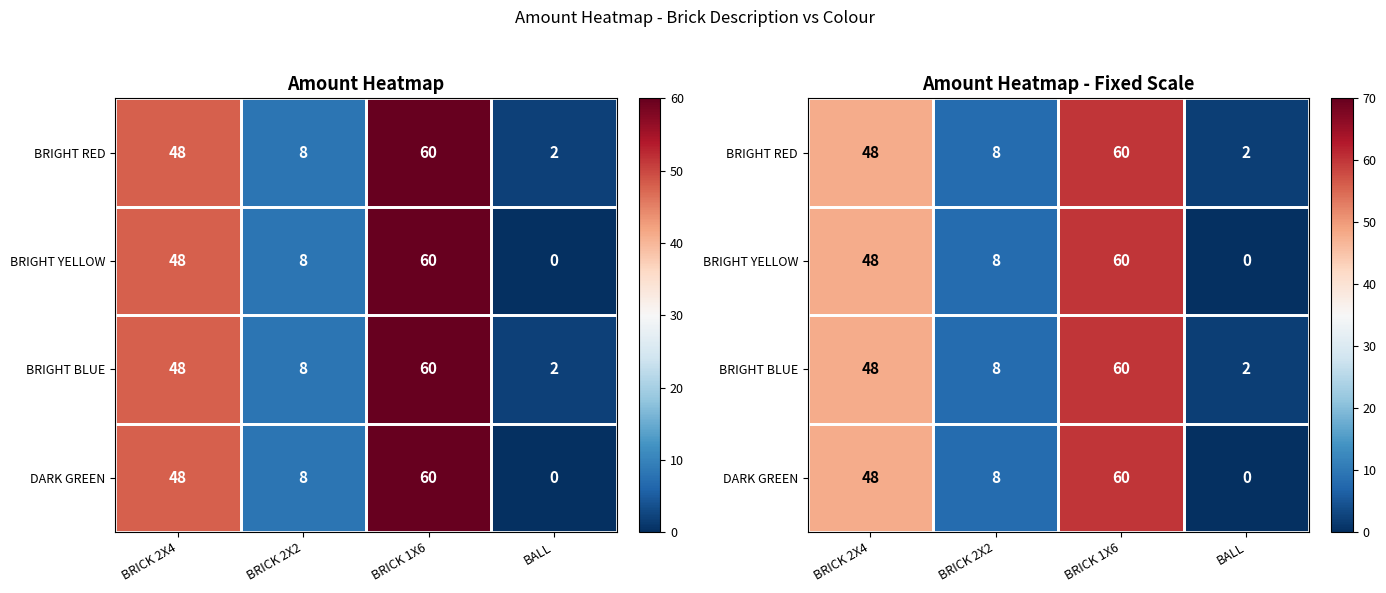

Between BRICK 1X6 and BALL, which is larger?

BRICK 1X6